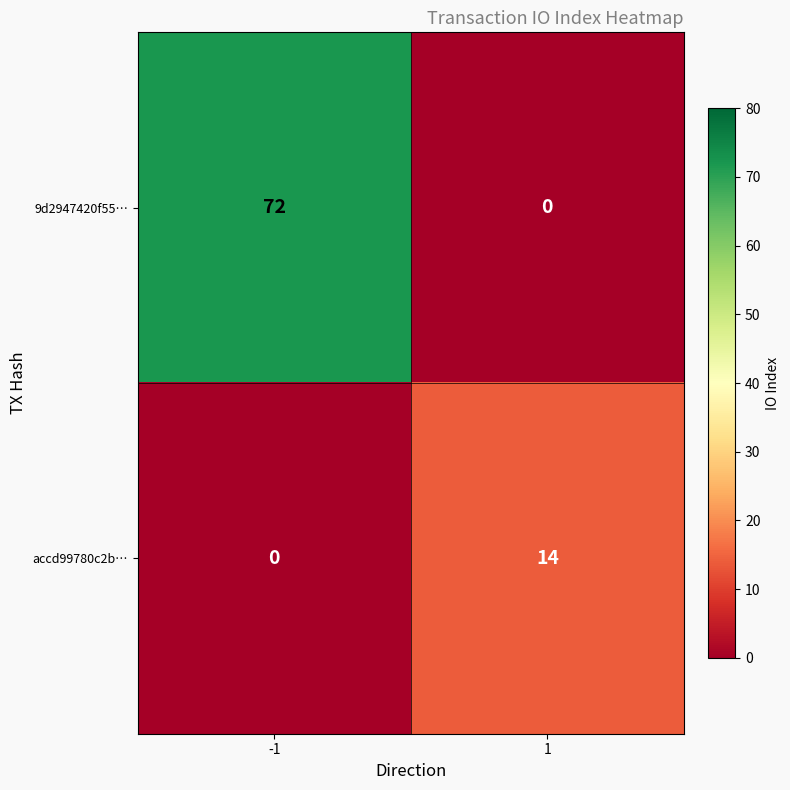

The value of 9d2947420f55… at 1 is -36. True or false?

False